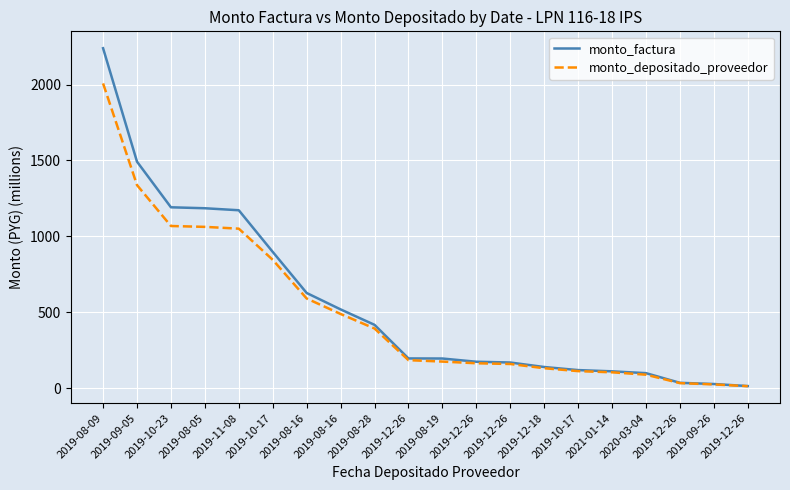

List the series in order of their peak value, highest first.

monto_factura, monto_depositado_proveedor